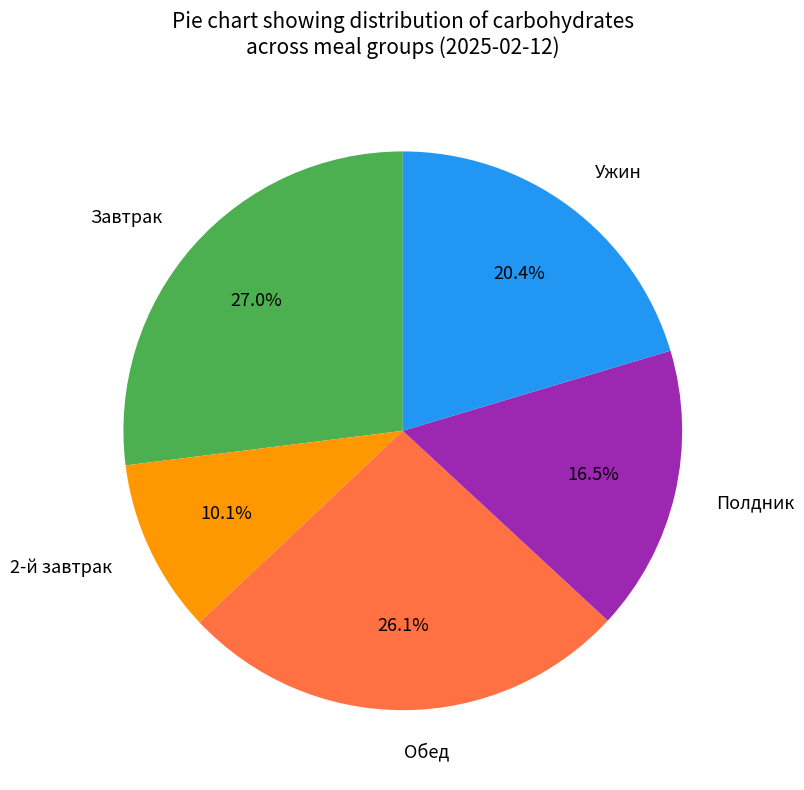

To the nearest percent, what is the average slice percentage?

20%